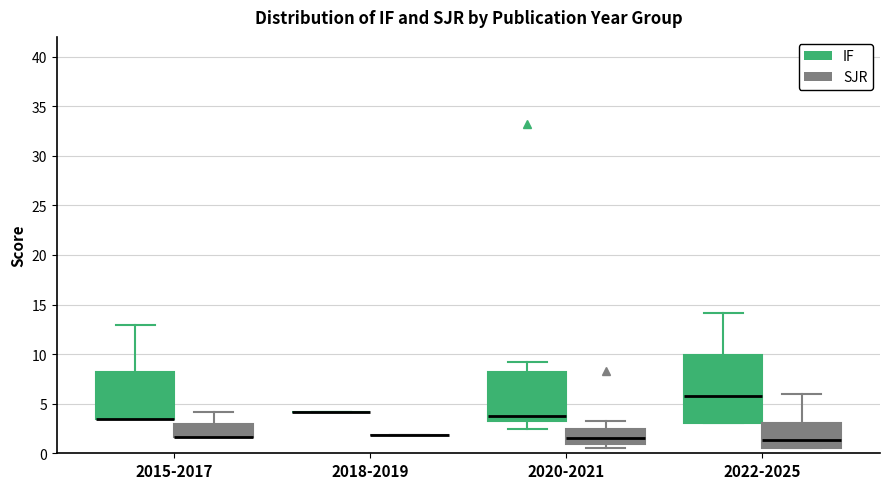

Reading left to right, transcribe this box plot: for each box, give where its median line is, the range the box spans, and where its two whiskers end, as read against the y-axis. The values are not printed on the chart, so give them approximately, as read against the axis.

2015-2017 (IF): median 3.5 (drawn on the box's lower edge), box 3.5 to 8.0, whiskers 3.5 to 13.0
2015-2017 (SJR): median 1.5 (drawn on the box's lower edge), box 1.5 to 3.0, whiskers 1.5 to 4.0
2018-2019 (IF): box collapsed to a line at 4.0, whiskers 4.0 to 4.0
2018-2019 (SJR): box collapsed to a line at 2.0, whiskers 2.0 to 2.0
2020-2021 (IF): median 4.0, box 3.5 to 8.0, whiskers 2.5 to 9.0
2020-2021 (SJR): median 1.5, box 1.0 to 2.5, whiskers 0.5 to 3.5
2022-2025 (IF): median 6.0, box 3.0 to 10.0, whiskers 3.0 to 14.0
2022-2025 (SJR): median 1.5, box 0.5 to 3.0, whiskers 0.5 to 6.0